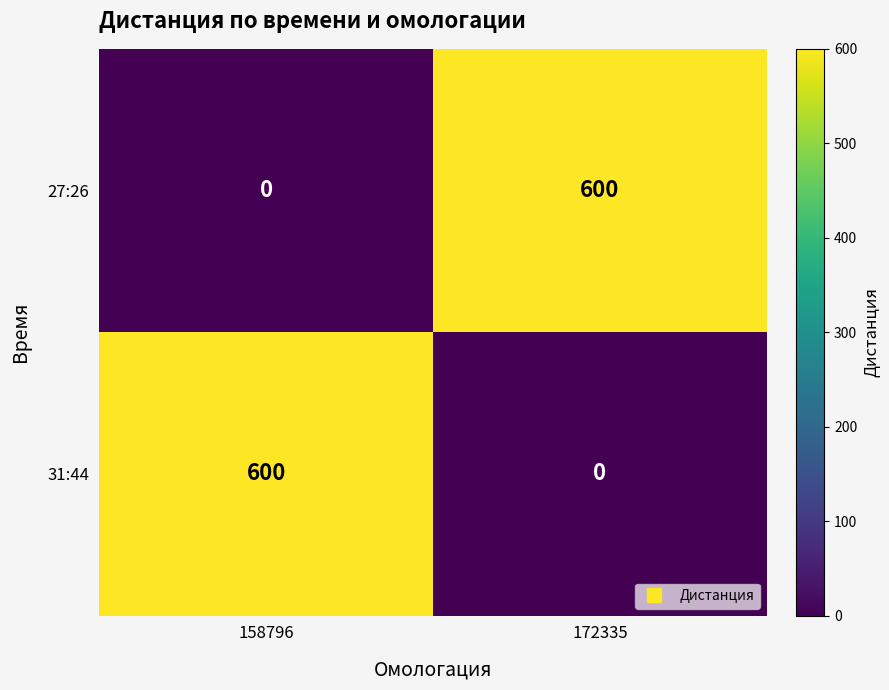

At which label does 27:26 reach its minimum?

158796